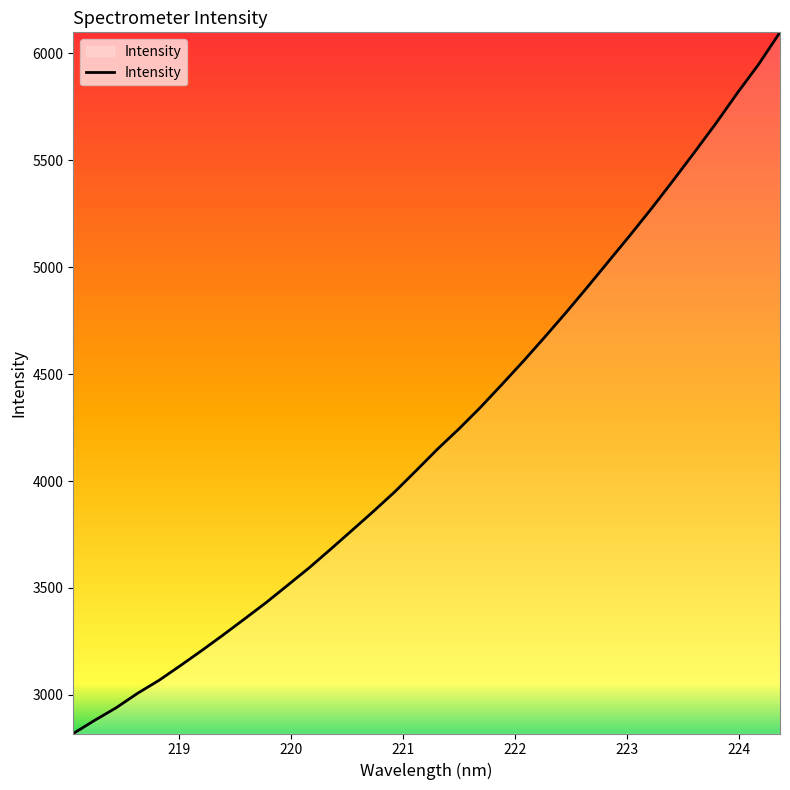

What is the difference between the maximum and second lowest values?

3217.6